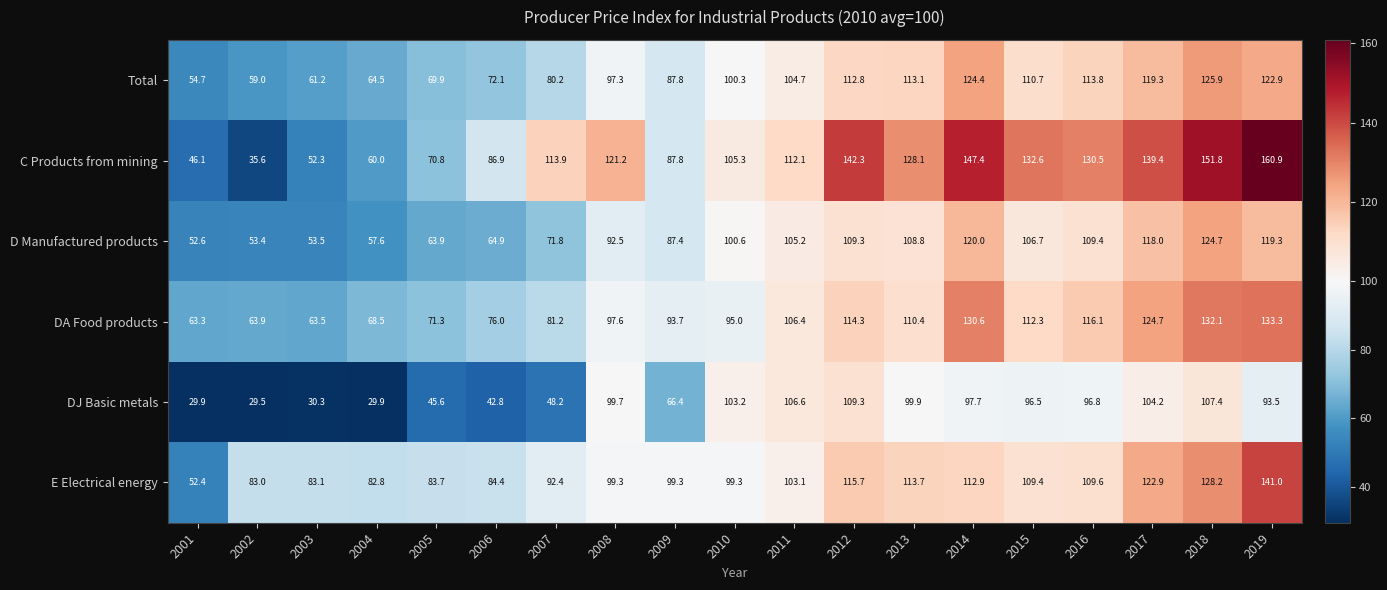

At which category is the sum across all series the highest?

2019